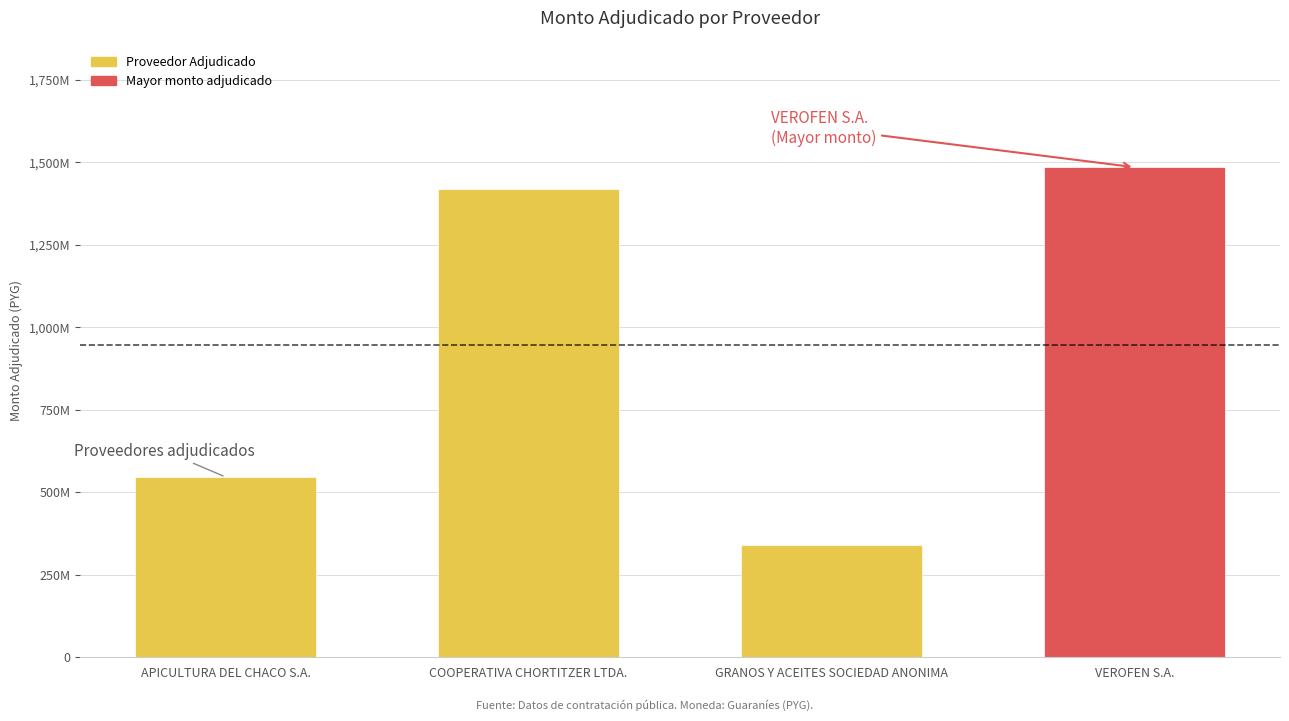

What is the sum of the values at COOPERATIVA CHORTITZER LTDA. and GRANOS Y ACEITES SOCIEDAD ANONIMA?

1757953600